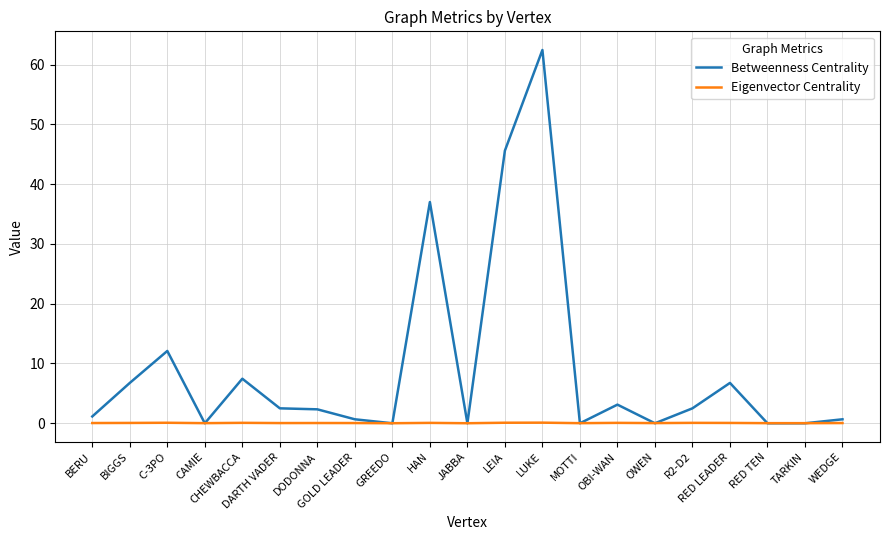

After their last crossing, which series has the higher values: Betweenness Centrality or Eigenvector Centrality?

Betweenness Centrality